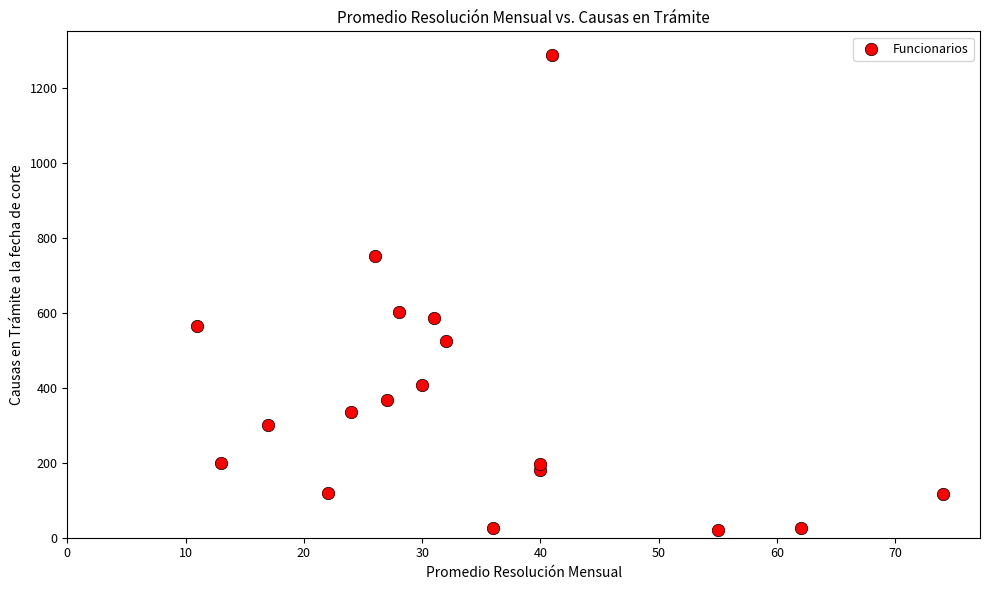

What is the range of X values (max minus min)?

63